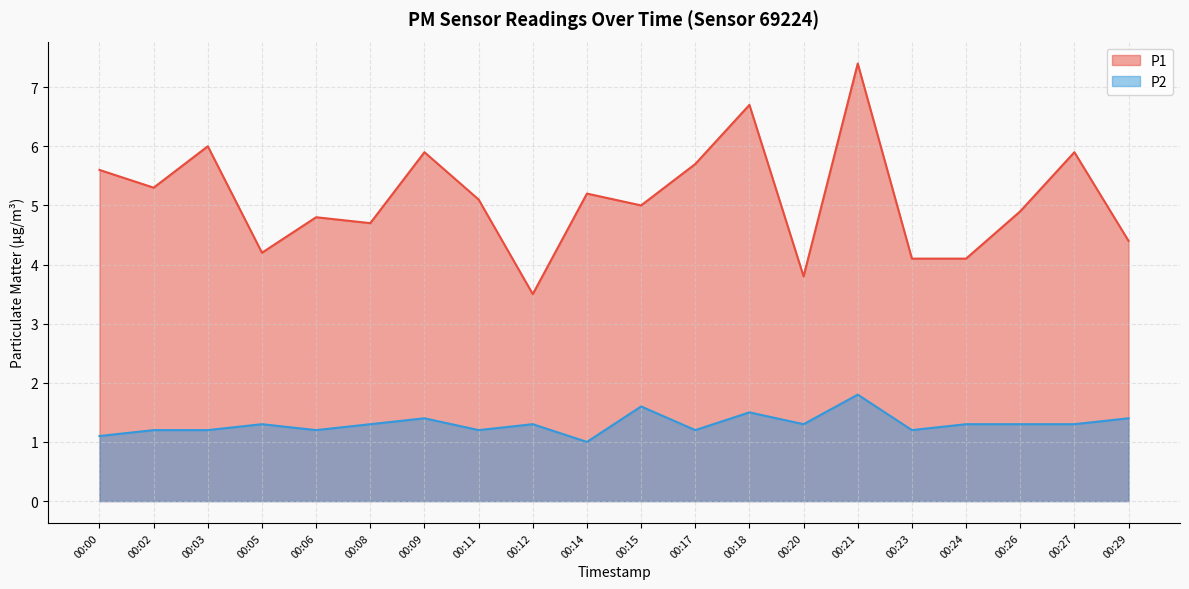

At which label is P2 closest to 1?

00:14